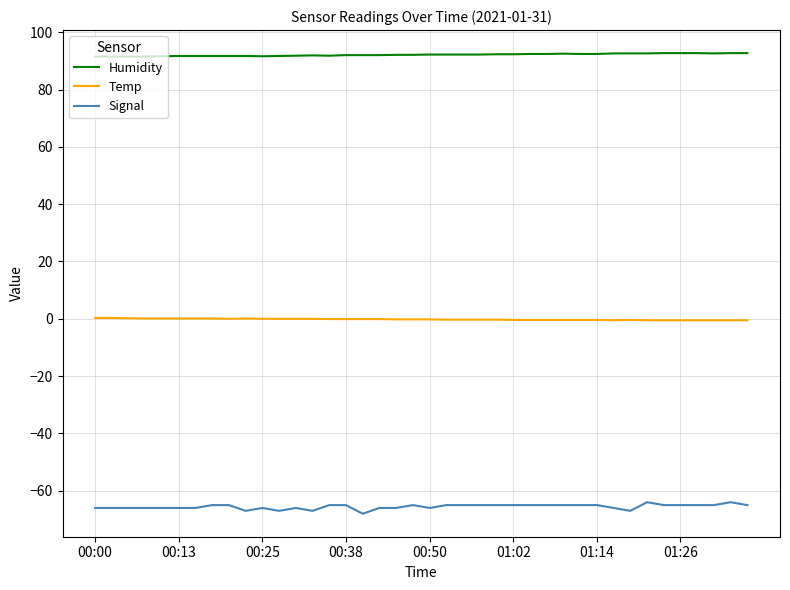

True or false: Signal and Humidity cross at least once.

False